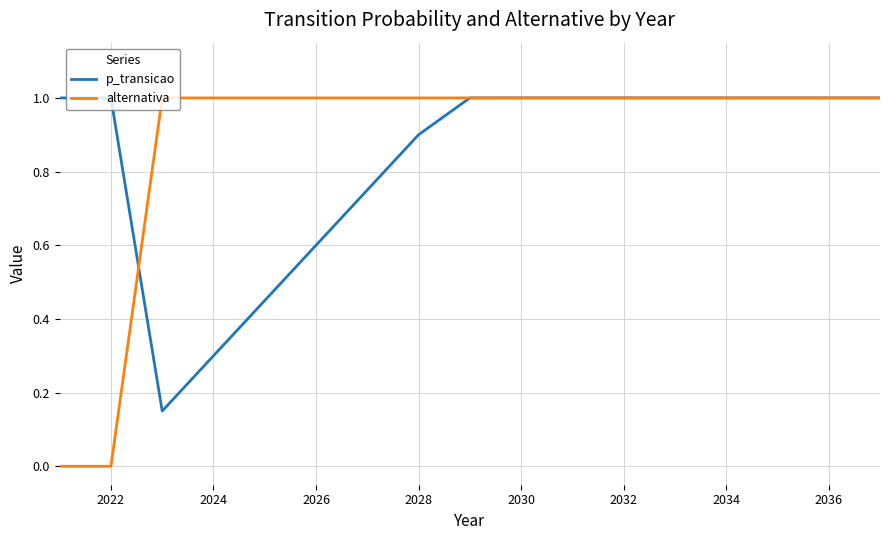

What is the highest value of the alternativa series?

1.0